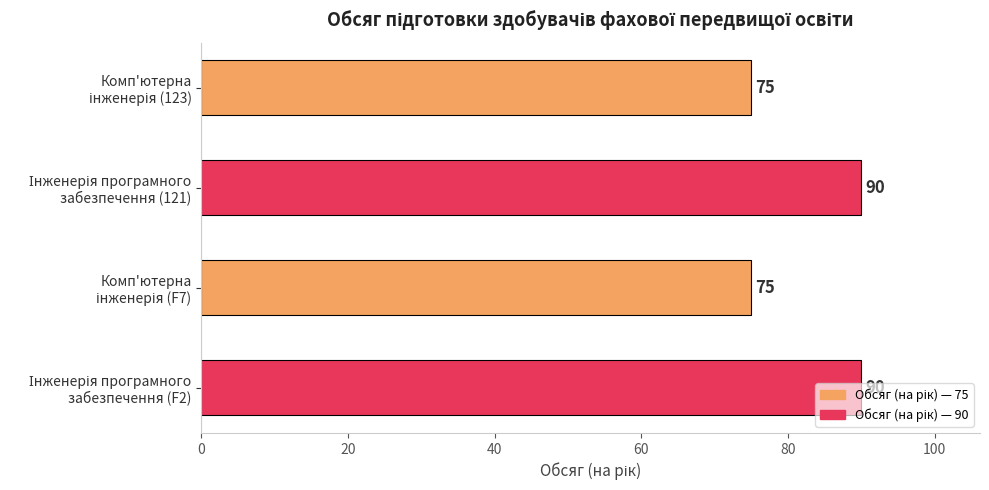

What is the difference between the maximum and minimum values?

15